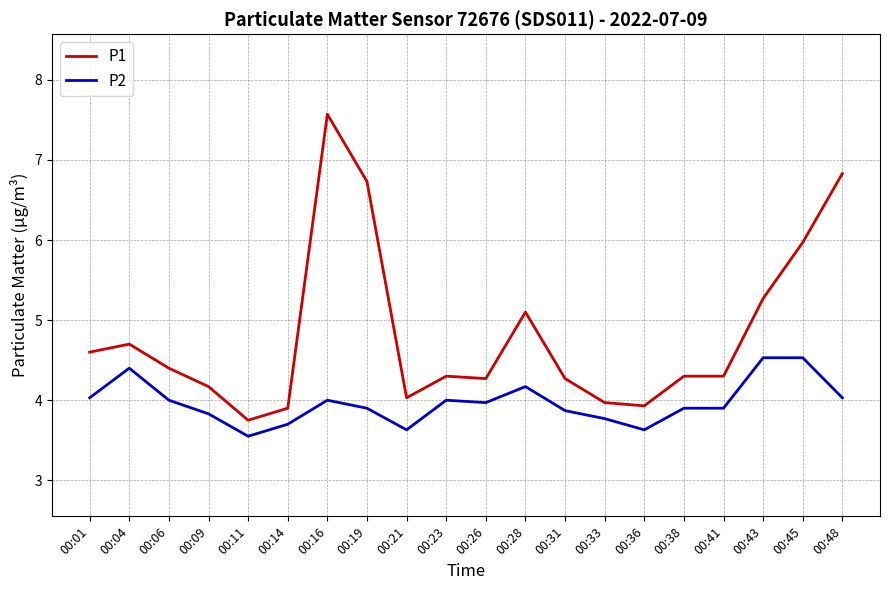

Which series has the largest range (max minus min)?

P1